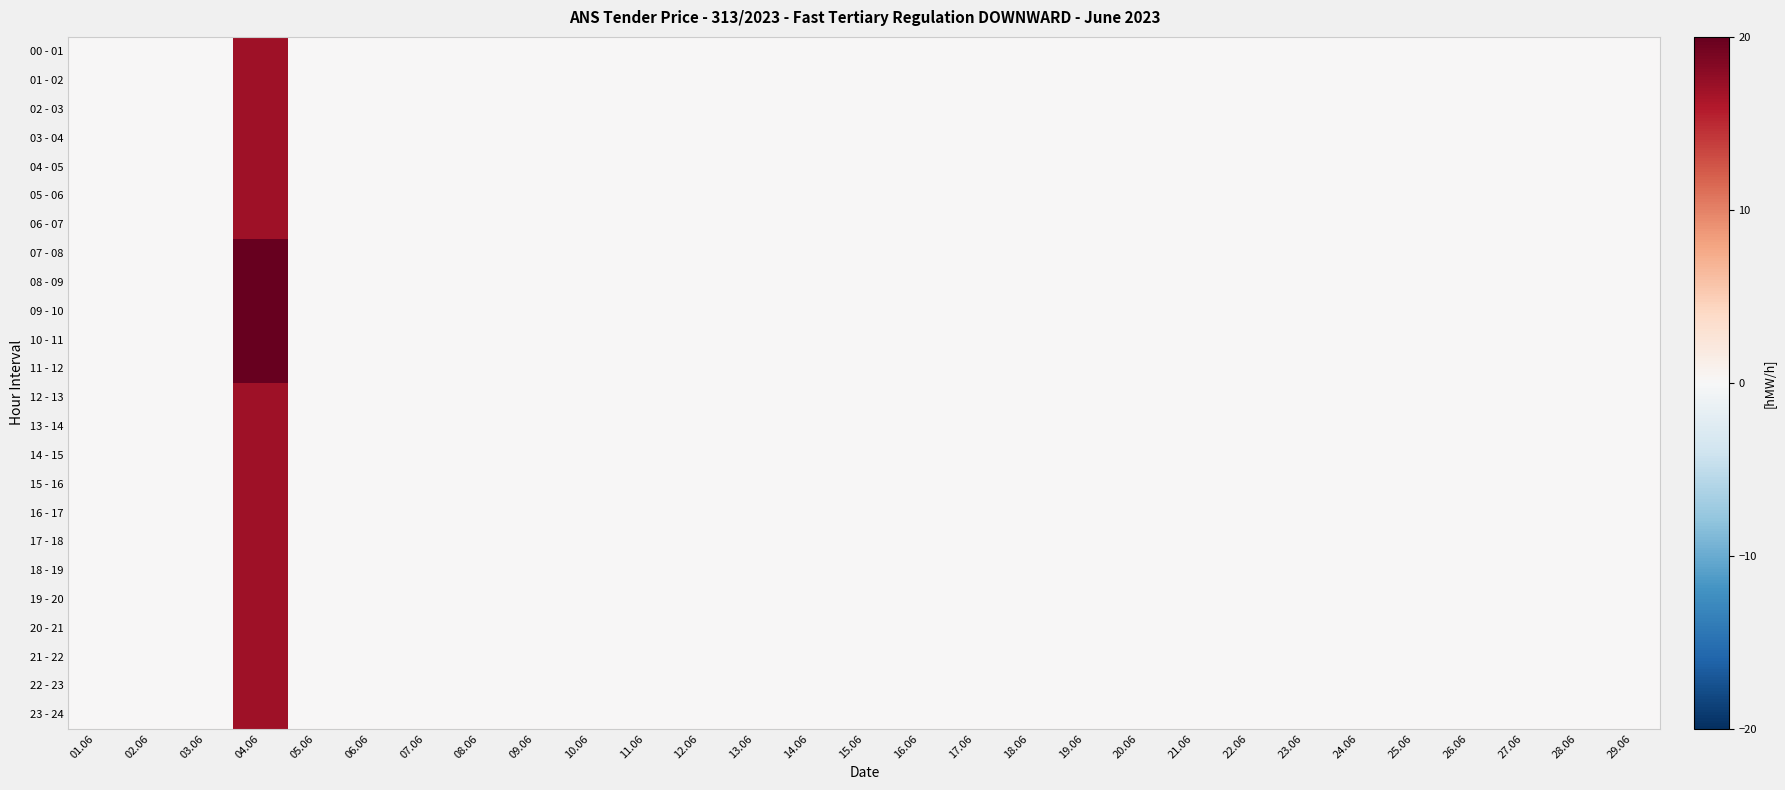

Rank the series by their maximum value, from lowest to highest.

00 - 01, 01 - 02, 02 - 03, 03 - 04, 04 - 05, 05 - 06, 06 - 07, 12 - 13, 13 - 14, 14 - 15, 15 - 16, 16 - 17, 17 - 18, 18 - 19, 19 - 20, 20 - 21, 21 - 22, 22 - 23, 23 - 24, 07 - 08, 08 - 09, 09 - 10, 10 - 11, 11 - 12